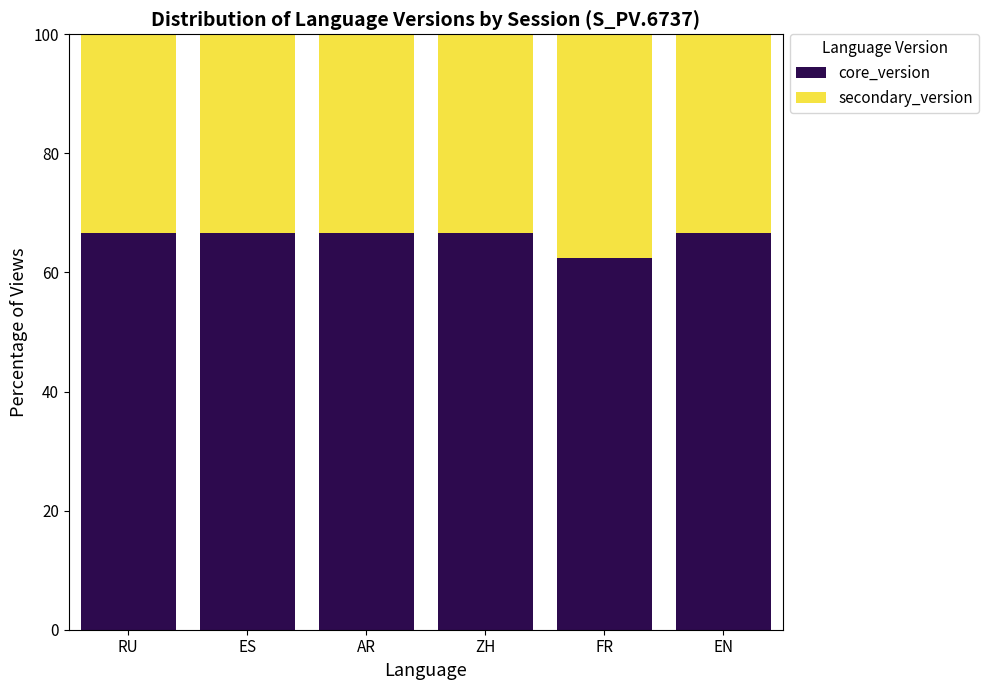

The value of core_version at AR is 114.2. True or false?

False